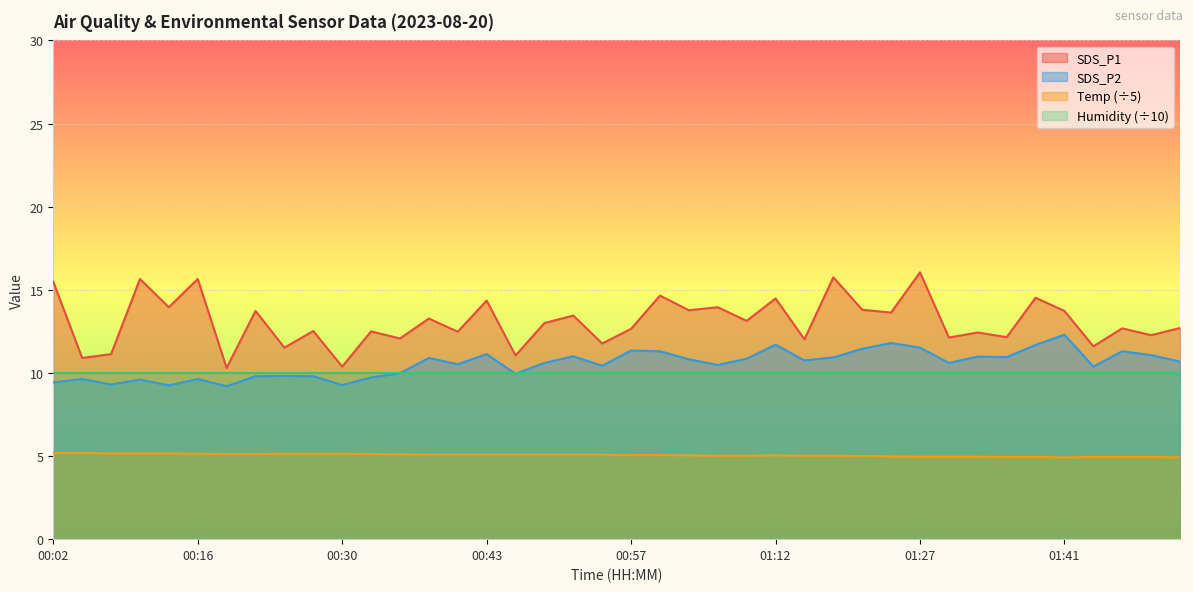

List the series in order of their peak value, lowest first.

Temp (÷5), Humidity (÷10), SDS_P2, SDS_P1